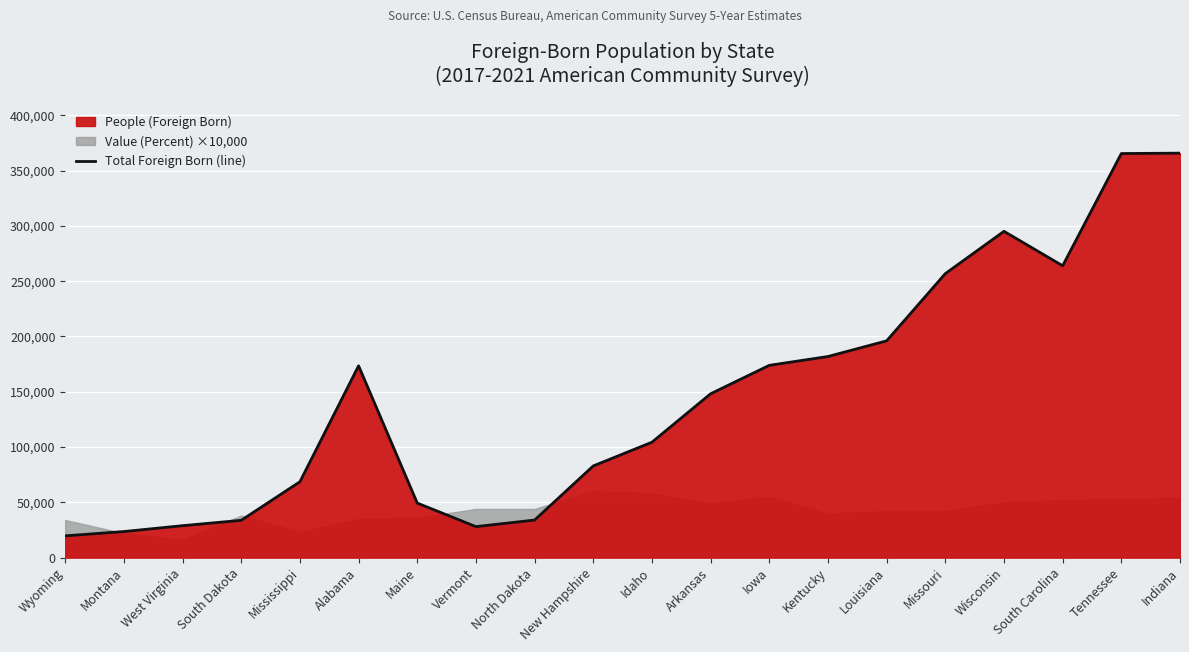

Rank the categories by value from lowest to highest.

Wyoming, Montana, Vermont, West Virginia, South Dakota, North Dakota, Maine, Mississippi, New Hampshire, Idaho, Arkansas, Alabama, Iowa, Kentucky, Louisiana, Missouri, South Carolina, Wisconsin, Tennessee, Indiana